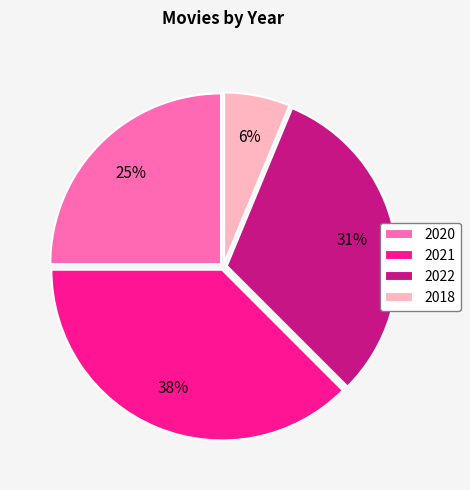

To the nearest percent, what is the average slice percentage?

25%